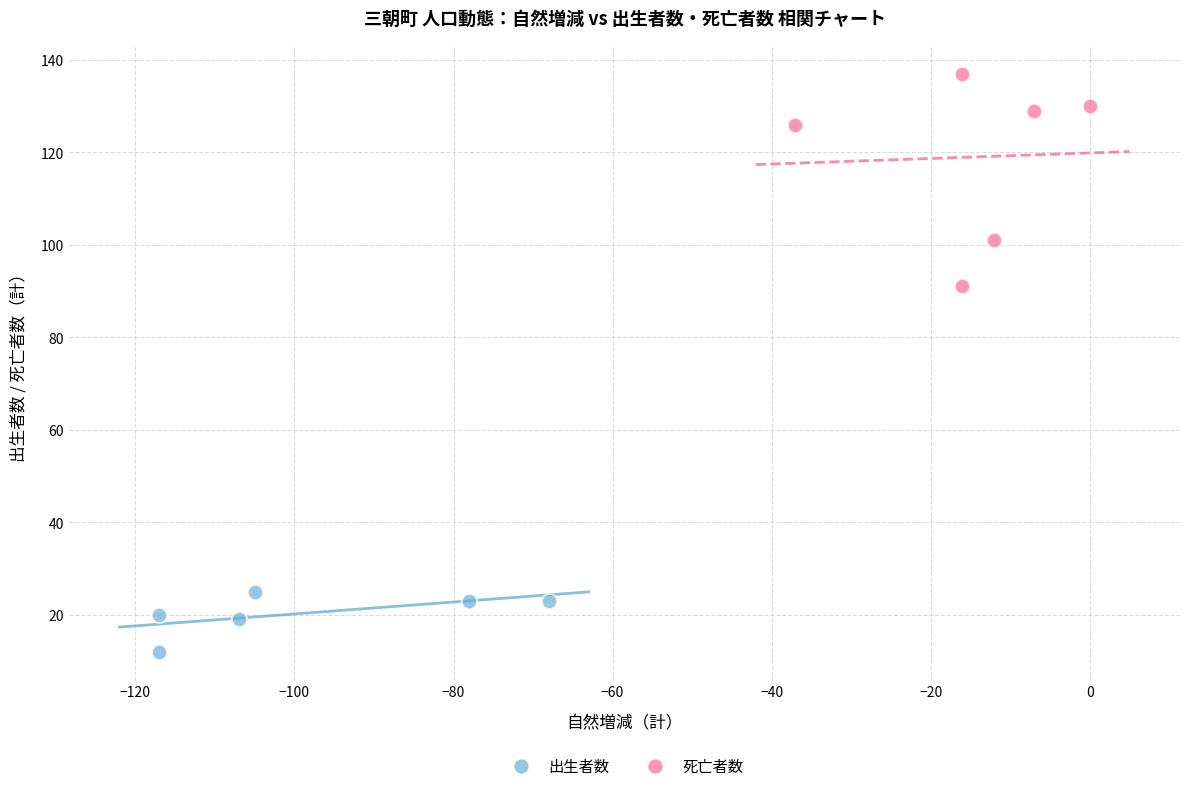

Which series contains the highest Y value?

死亡者数